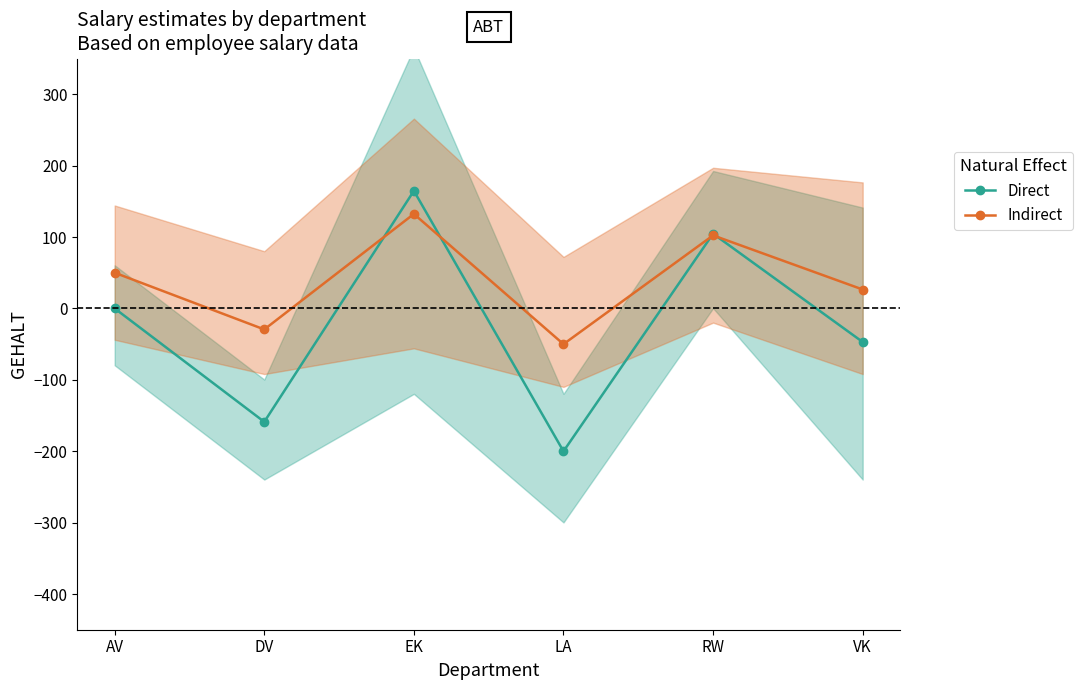

What is the difference between the second highest and second lowest values in the Direct series?

263.5